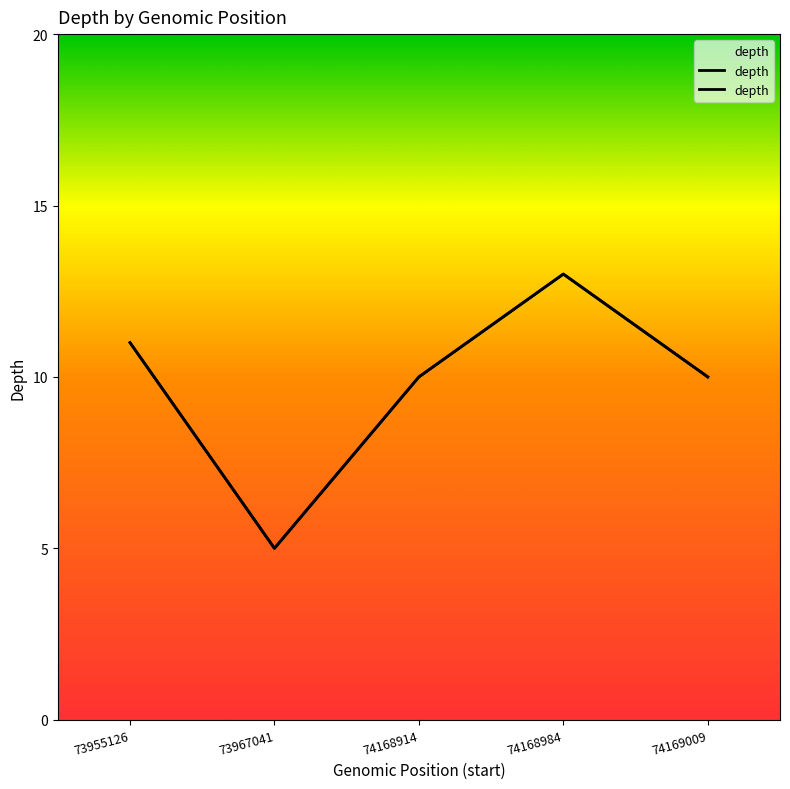

Which label corresponds to the largest value in the chart?

74168984